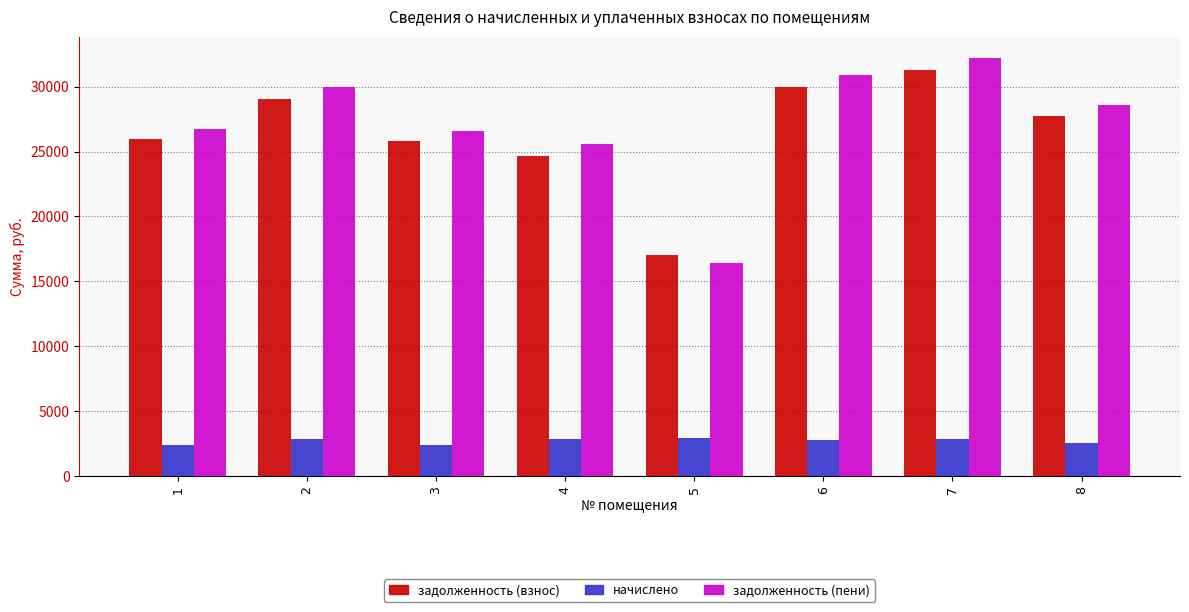

Does the chart contain stacked bars?

No